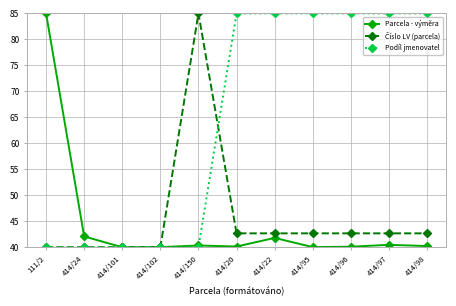

What is the maximum value for Parcela - výměra?

85.0